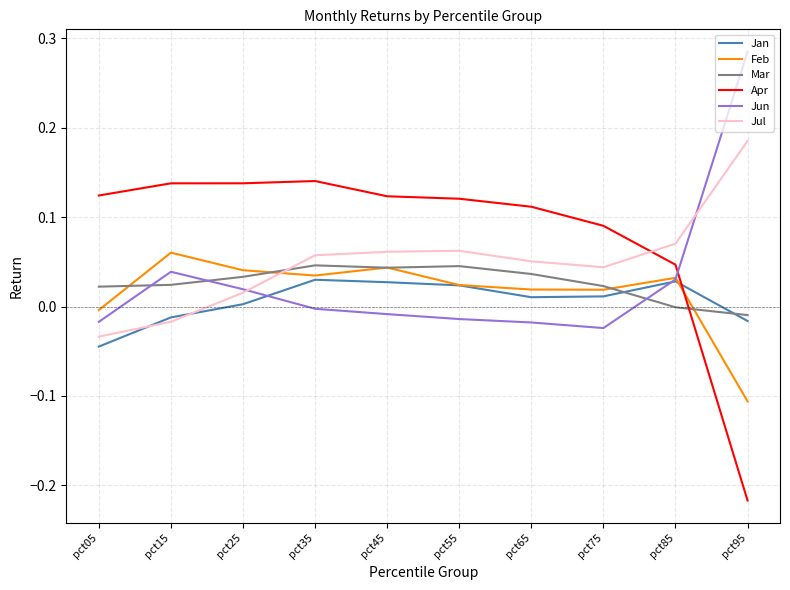

What are all the series names shown in the legend?

Jan, Feb, Mar, Apr, Jun, Jul